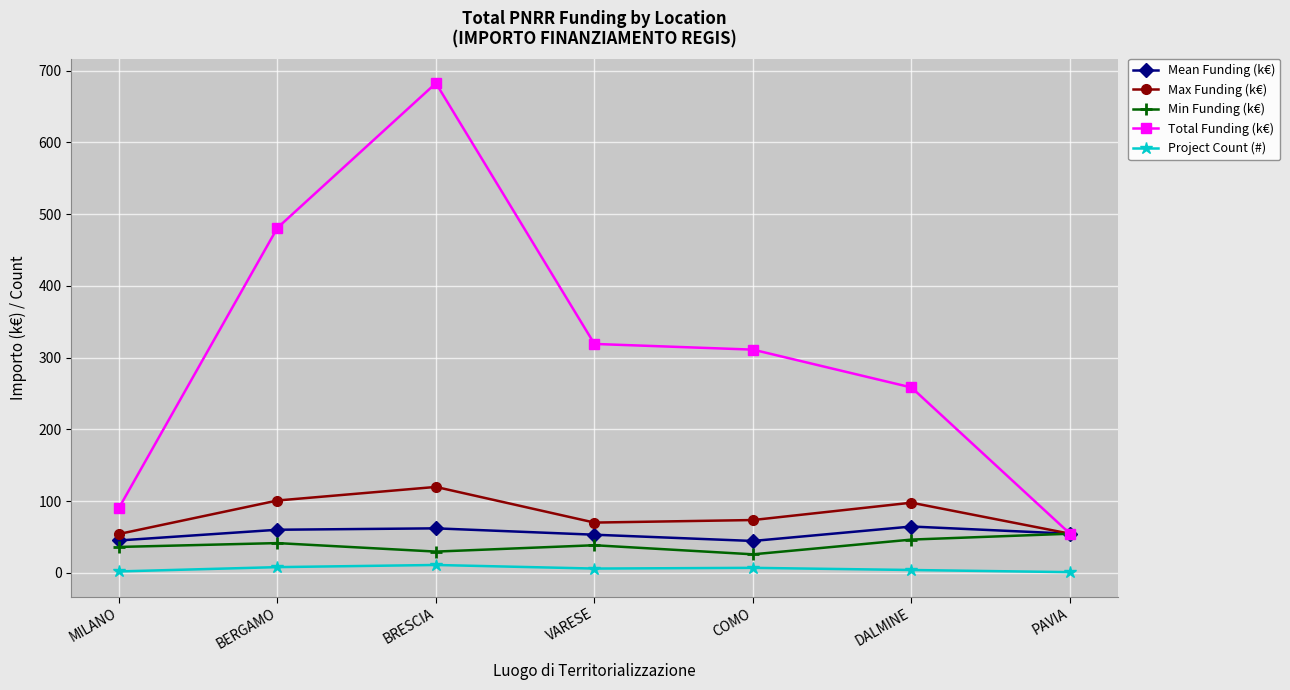

What is the value of the Project Count (#) point at the 3rd from the left?

11.0